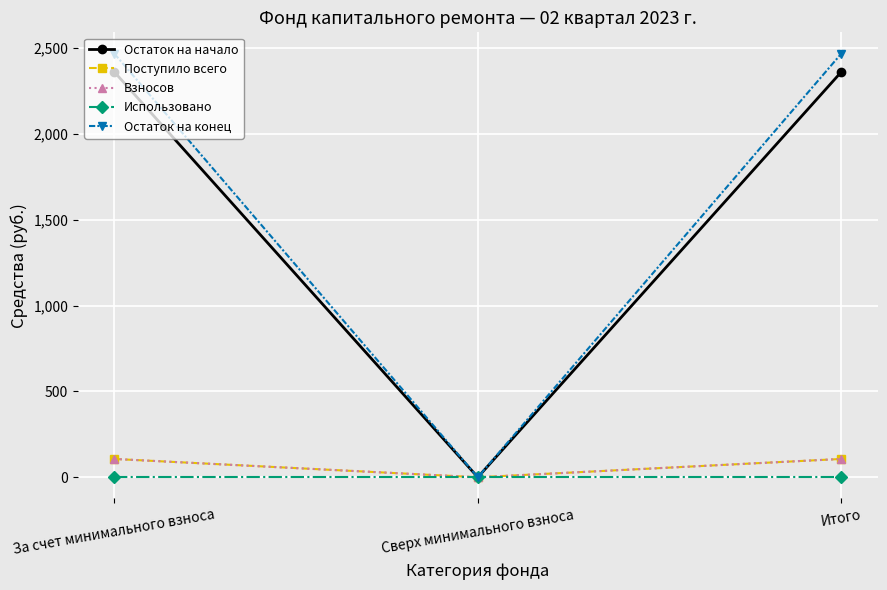

Reading right to left, what are all the values shown in this chart?

Остаток на начало: 2361.9	0.0	2361.9
Поступило всего: 106.7	0.0	106.7
Взносов: 106.6	0.0	106.6
Использовано: 0.0	0.0	0.0
Остаток на конец: 2468.5	0.0	2468.5